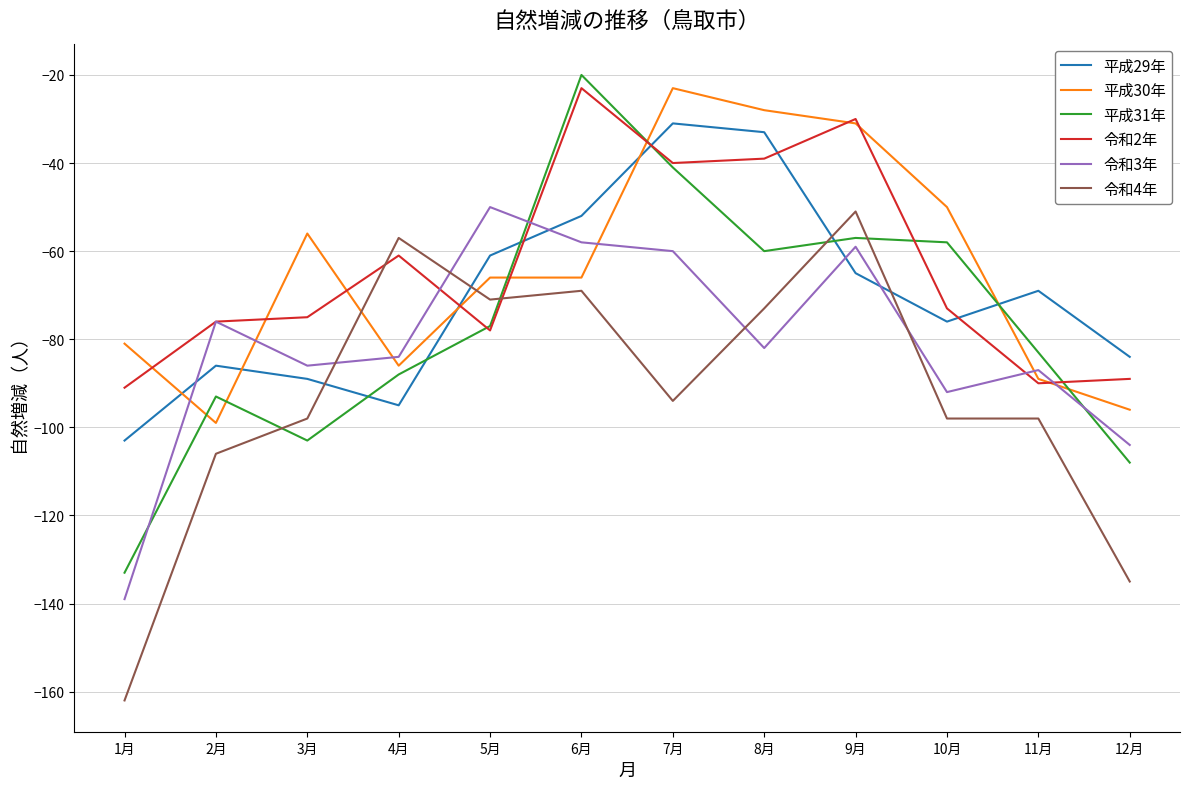

Reading left to right, extract all data points from this chart.

平成29年: -103	-86	-89	-95	-61	-52	-31	-33	-65	-76	-69	-84
平成30年: -81	-99	-56	-86	-66	-66	-23	-28	-31	-50	-89	-96
平成31年: -133	-93	-103	-88	-77	-20	-41	-60	-57	-58	-83	-108
令和2年: -91	-76	-75	-61	-78	-23	-40	-39	-30	-73	-90	-89
令和3年: -139	-76	-86	-84	-50	-58	-60	-82	-59	-92	-87	-104
令和4年: -162	-106	-98	-57	-71	-69	-94	-73	-51	-98	-98	-135